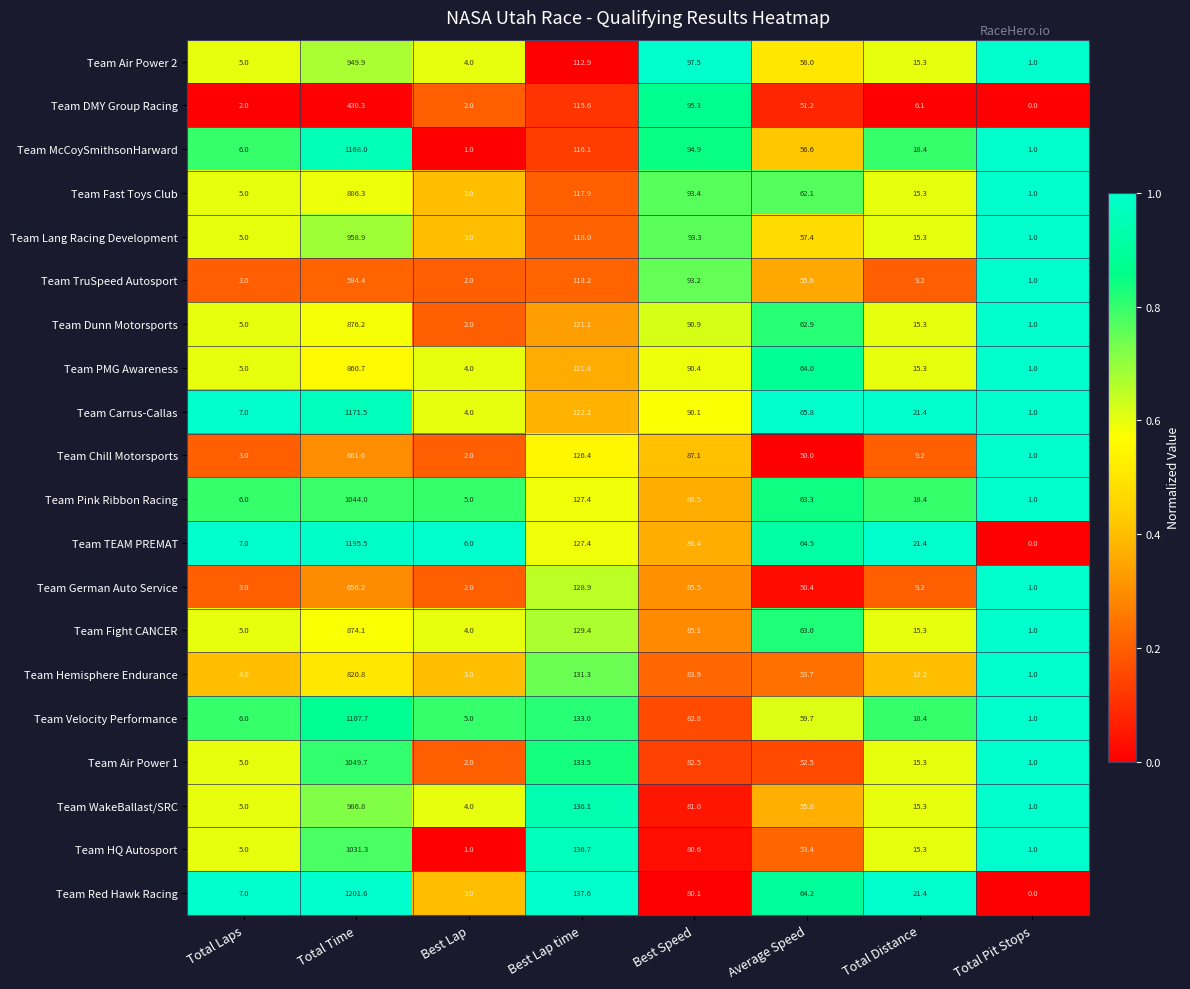

What is the total value across all series at Total Time?

18525.5